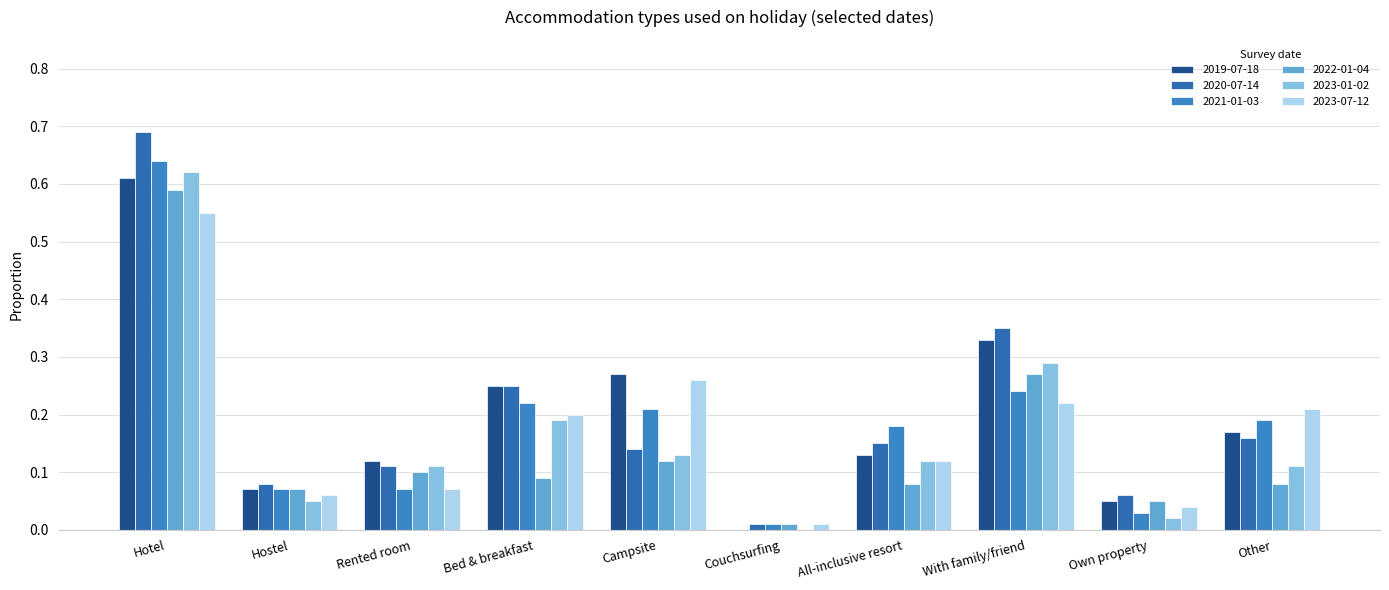

What is the sum of all 2022-01-04 values?

1.5